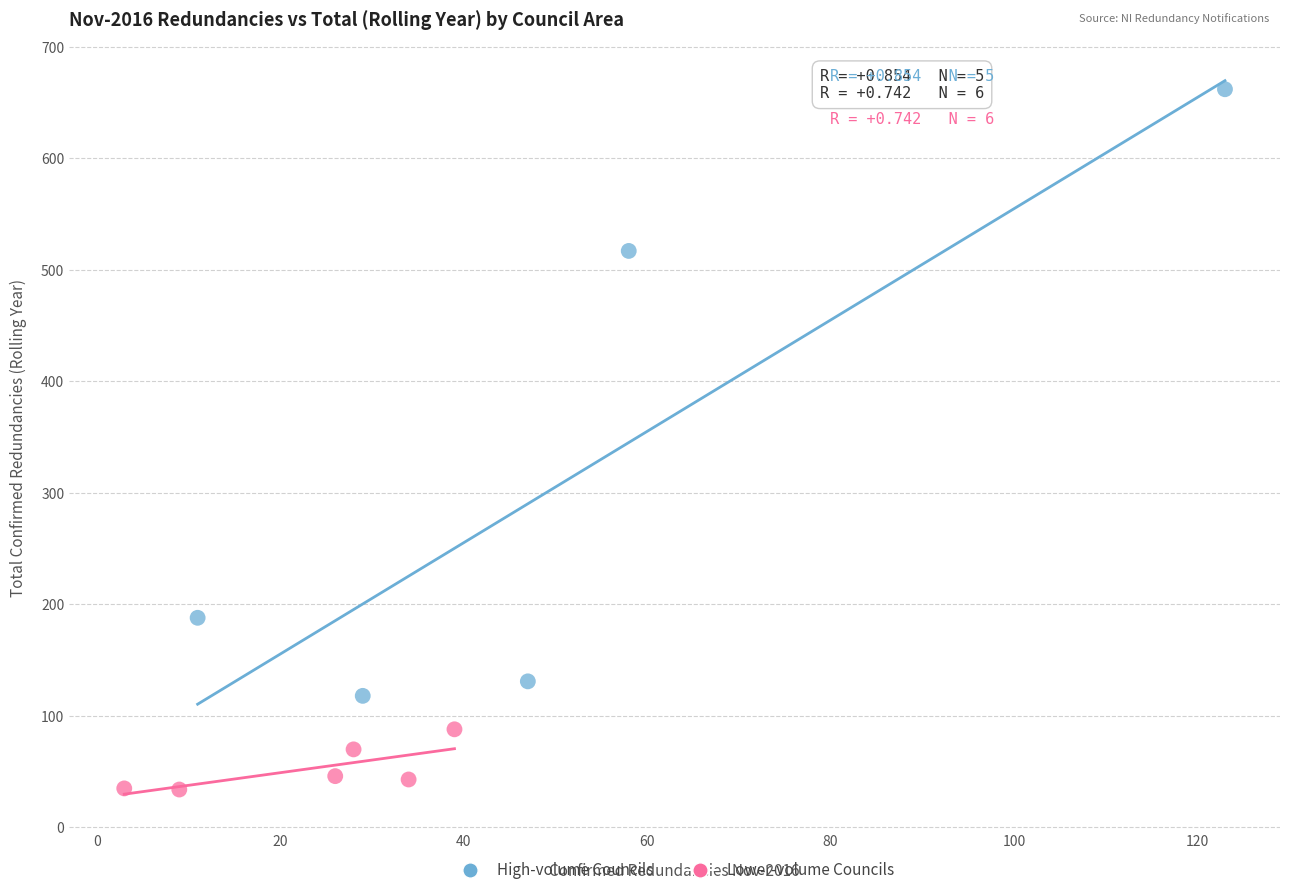

Which series reaches the maximum Y coordinate?

High-volume Councils